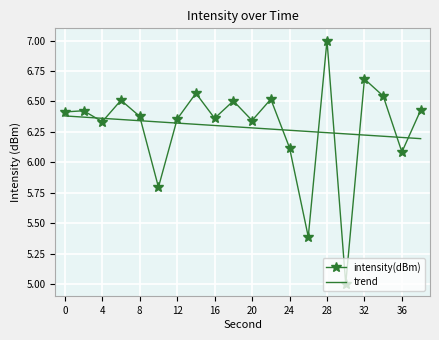

What is the sum of the values at 14 and 22?

13.1